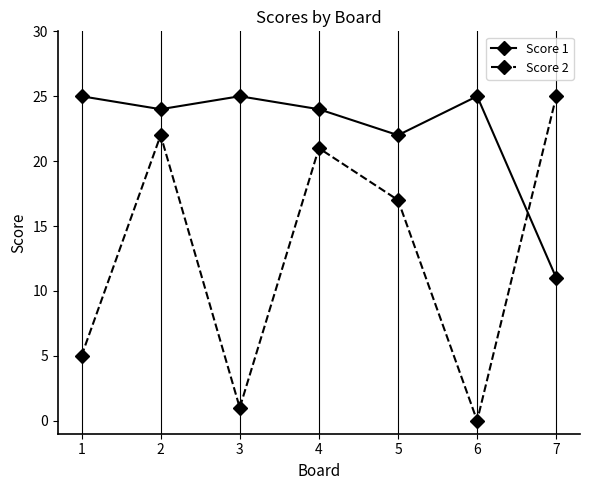

At which label does Score 2 first exceed 17?

2